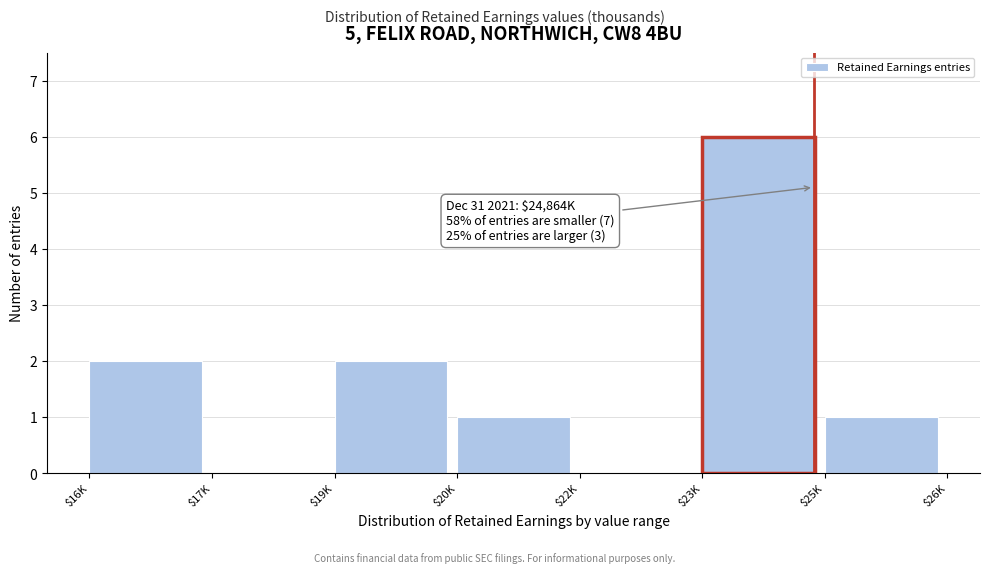

What is the greatest value displayed?

6